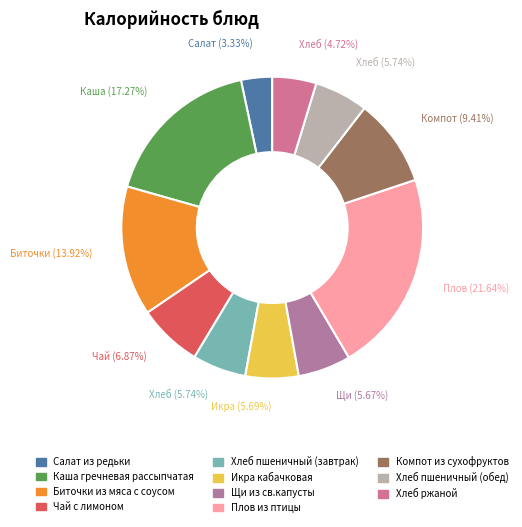

Is the sum of Плов из птицы and Хлеб пшеничный (обед) greater than half?

No